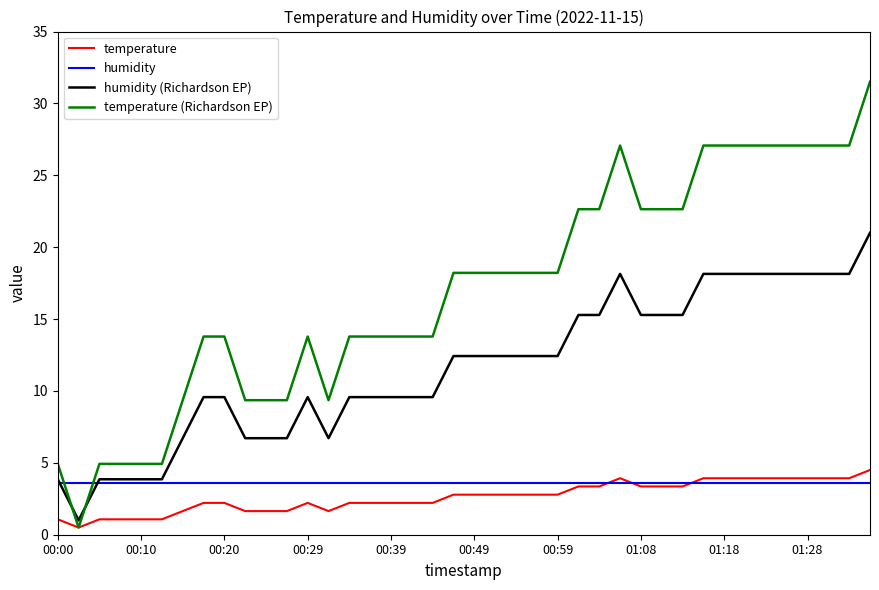

Which series has the largest range (max minus min)?

temperature (Richardson EP)